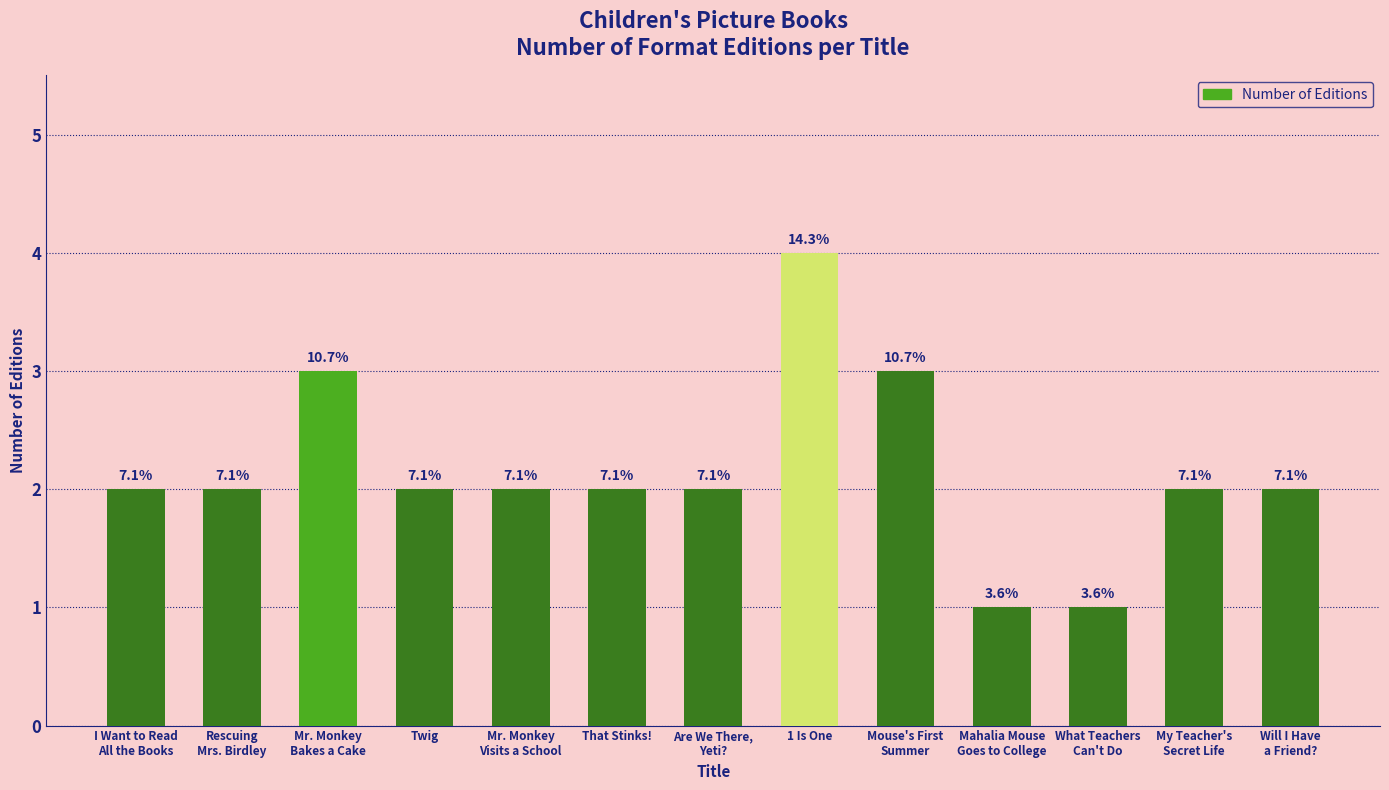

What is the minimum value shown in the chart?

1